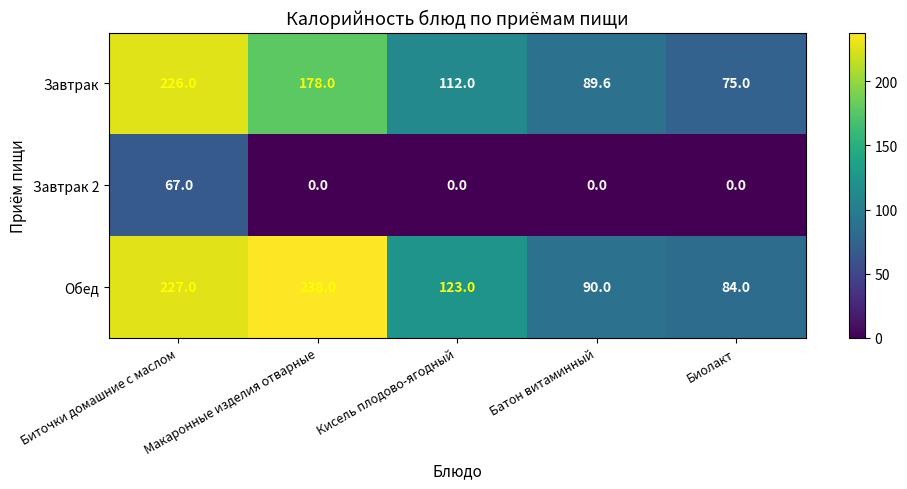

What is the total value across all series at Биточки домашние с маслом?

520.0